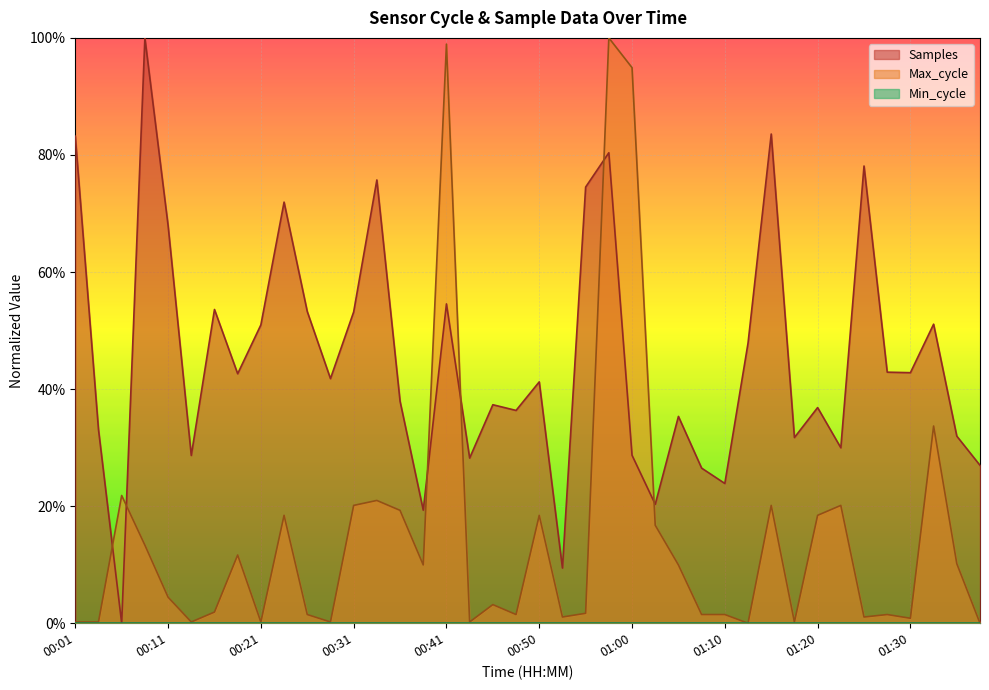

Does the chart display data point markers on the line(s)?

No